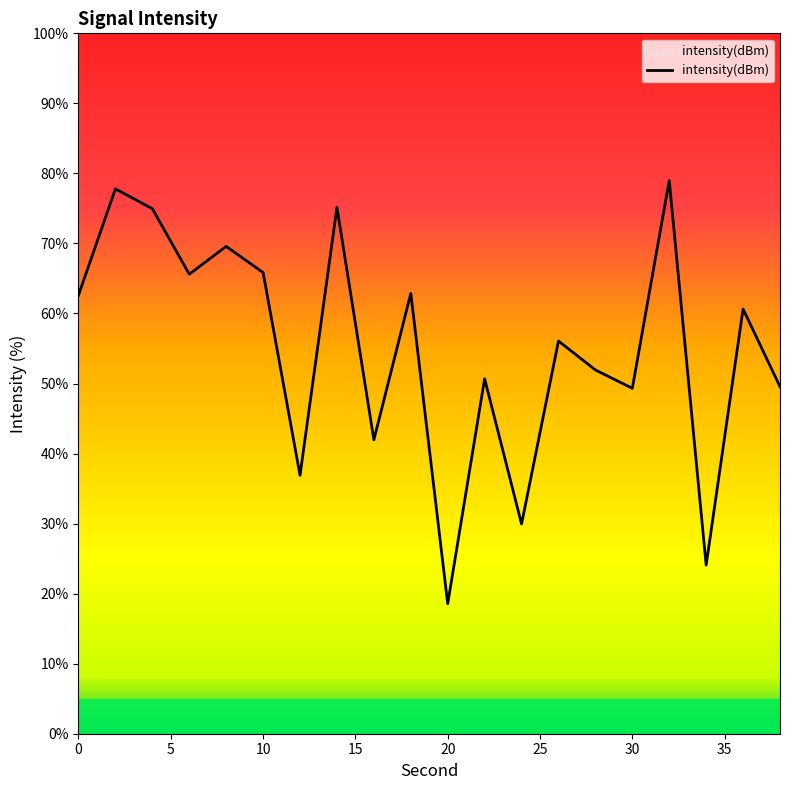

What is the minimum value shown in the chart?

18.6